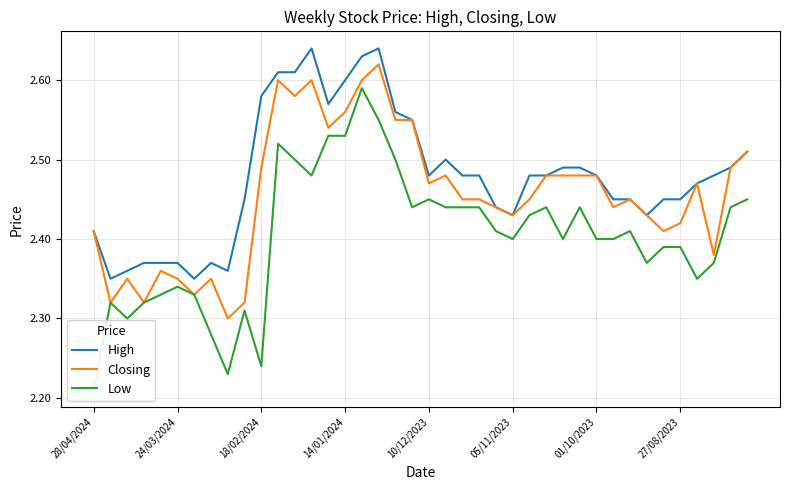

The Closing series shows 1.0 at 17. True or false?

False